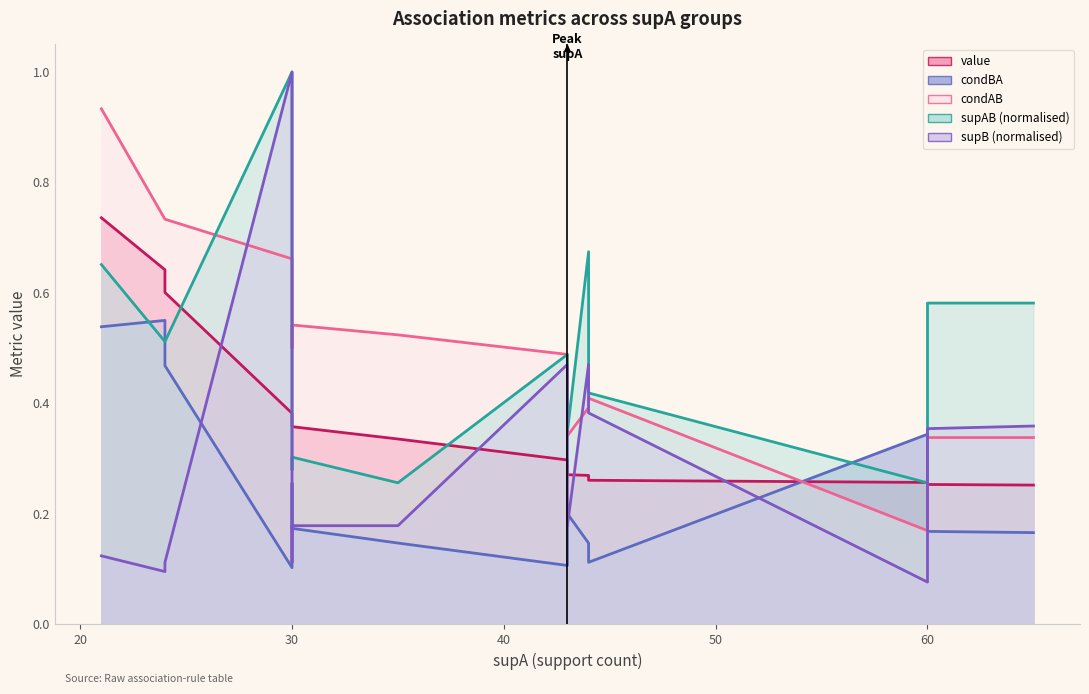

Reading right to left, transcribe all the data shown in this chart.

value: 0.3	0.3	0.3	0.3	0.3	0.3	0.3	0.3	0.3	0.4	0.4	0.4	0.6	0.6	0.7
condBA: 0.2	0.2	0.3	0.1	0.1	0.1	0.2	0.1	0.1	0.2	0.3	0.1	0.5	0.6	0.5
condAB: 0.3	0.3	0.2	0.4	0.4	0.4	0.3	0.5	0.5	0.5	0.5	0.7	0.7	0.7	0.9
supB: 0.4	0.4	0.1	0.4	0.5	0.5	0.2	0.5	0.2	0.2	0.1	1.0	0.1	0.1	0.1
supAB: 0.6	0.6	0.3	0.4	0.6	0.7	0.3	0.5	0.3	0.3	0.3	1.0	0.5	0.5	0.7